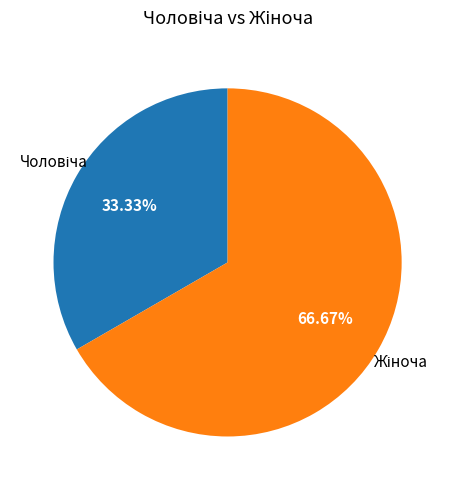

Is there a majority slice in this chart?

Yes